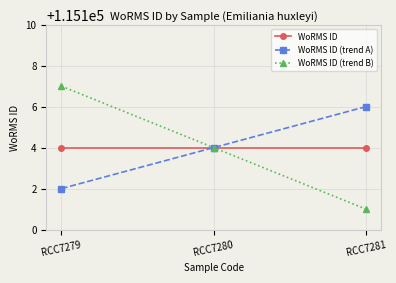

Reading left to right, list all the values displayed in this chart.

WoRMS ID: RCC7279=115104	RCC7280=115104	RCC7281=115104
WoRMS ID (trend A): RCC7279=115102	RCC7280=115104	RCC7281=115106
WoRMS ID (trend B): RCC7279=115107	RCC7280=115104	RCC7281=115101